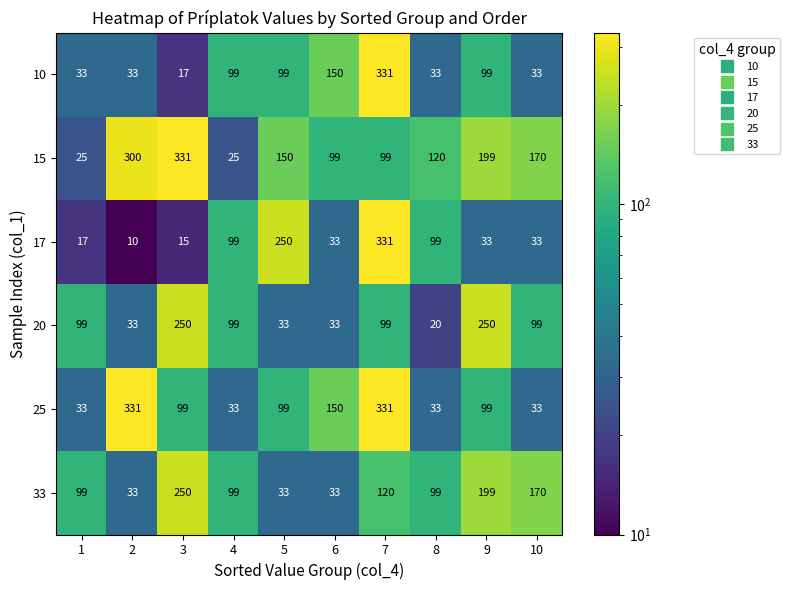

How many categories are shown in the chart?

10